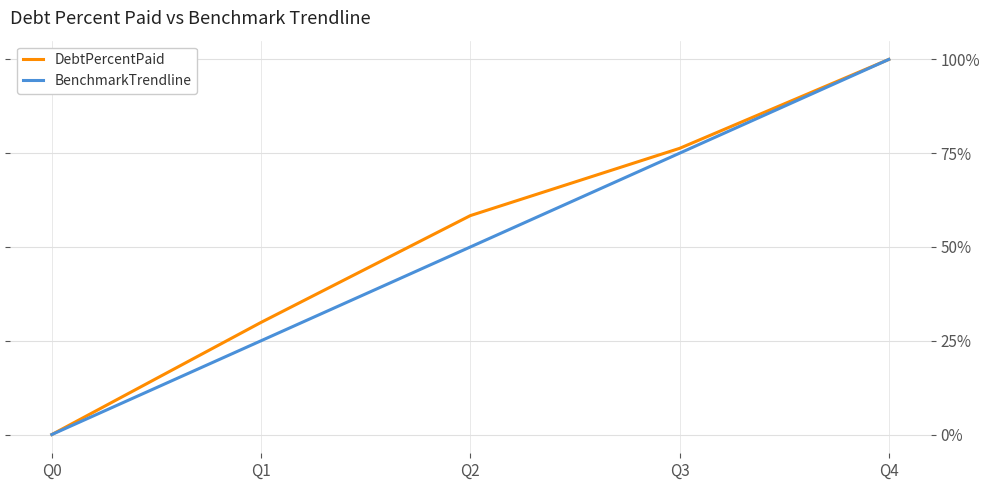

Reading right to left, list all the values displayed in this chart.

DebtPercentPaid: 100.0	76.3	58.4	29.9	0.0
BenchmarkTrendline: 100.0	75.0	50.0	25.0	0.0